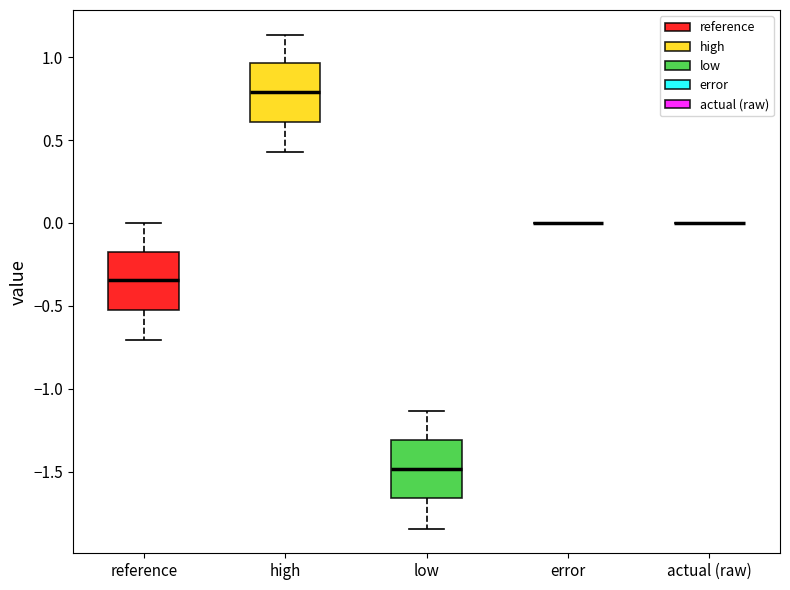

Reading left to right, transcribe this box plot: for each box, give where its median line is, the range the box spans, and where its two whiskers end, as read against the y-axis. The values are not printed on the chart, so give them approximately, as read against the axis.

reference: median -0.35, box -0.50 to -0.15, whiskers -0.70 to 0.00
high: median 0.80, box 0.60 to 0.95, whiskers 0.45 to 1.15
low: median -1.50, box -1.65 to -1.30, whiskers -1.85 to -1.15
error: box collapsed to a line at 0.00, whiskers 0.00 to 0.00
actual (raw): box collapsed to a line at 0.00, whiskers 0.00 to 0.00